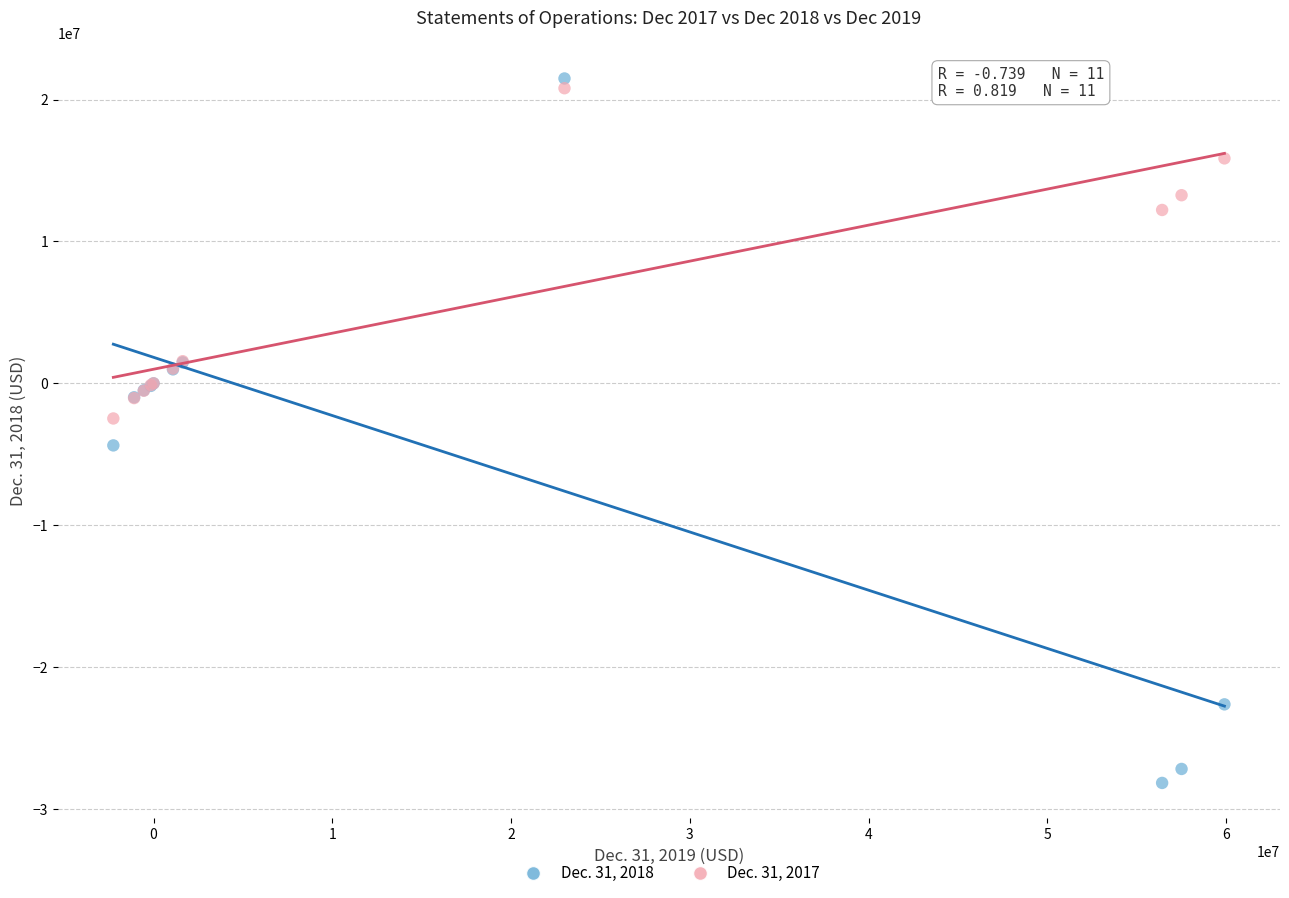

What is the X range (max minus min) for the scatter plot?

62156000.0